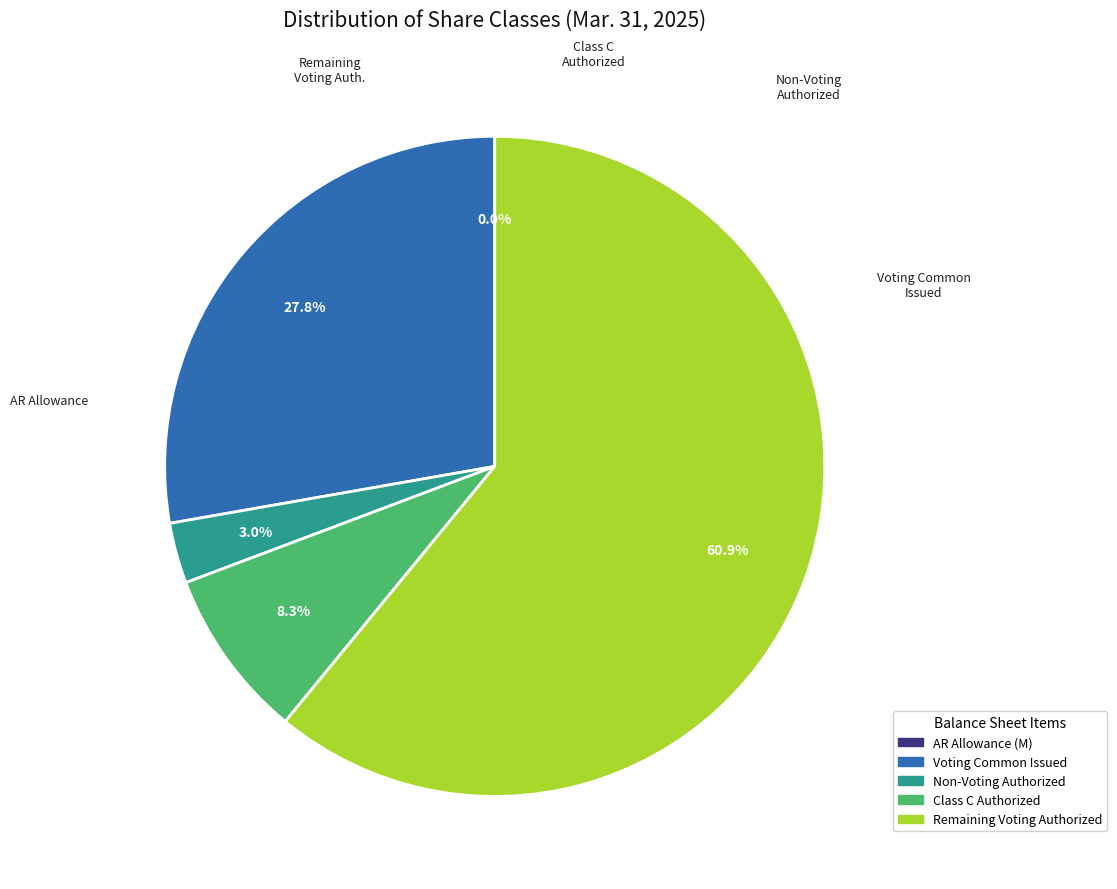

Is there a majority slice in this chart?

Yes